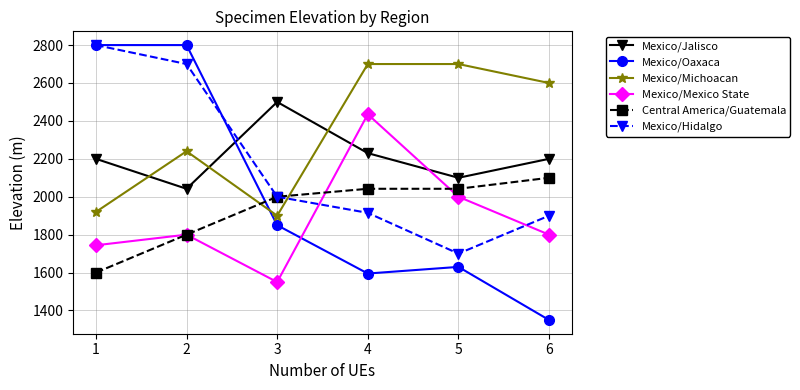

Reading right to left, extract all data points from this chart.

Mexico/Jalisco: 2200	2100	2230	2500	2042	2200
Mexico/Oaxaca: 1350	1630	1595	1850	2800	2800
Mexico/Michoacan: 2600	2700	2700	1900	2240	1920
Mexico/Mexico State: 1800	2000	2435	1550	1800	1744
Central America/Guatemala: 2100	2042	2042	2000	1800	1600
Mexico/Hidalgo: 1900	1700	1915	2000	2700	2800